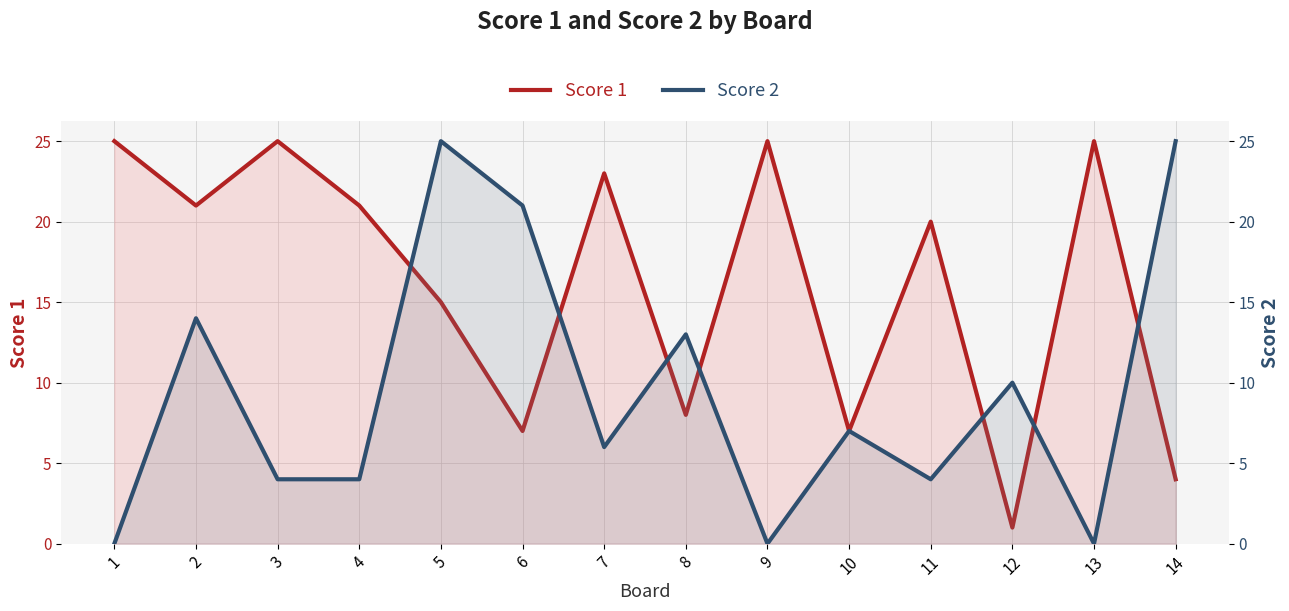

How many categories are shown in the chart?

14